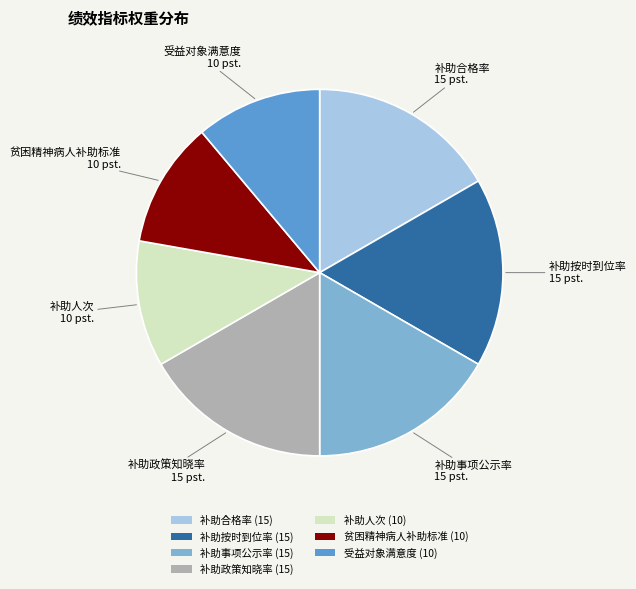

Is there a majority slice in this chart?

No